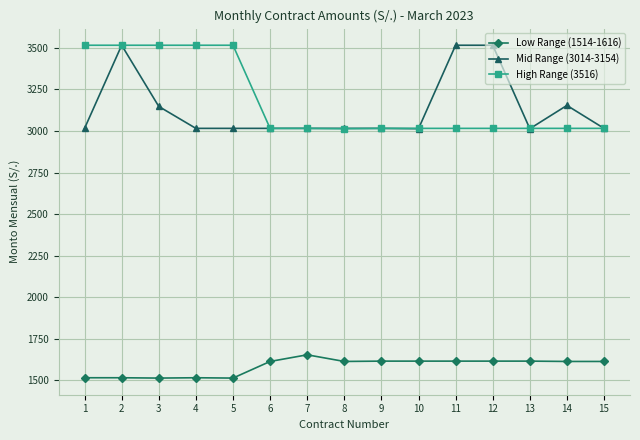

At how many categories does at least one series exceed 2506?

15